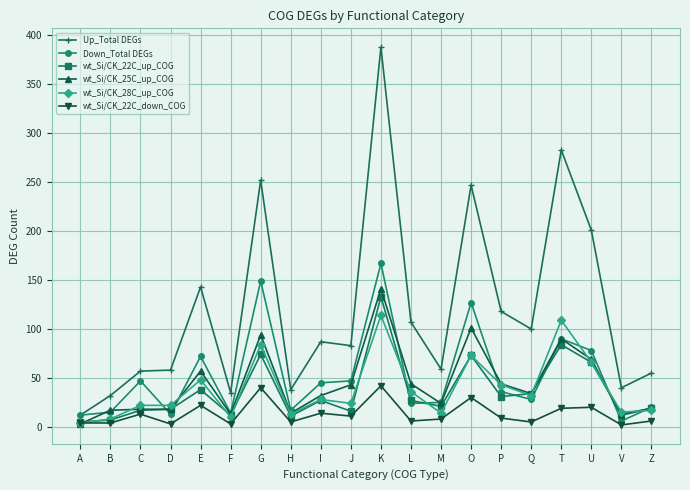

Which series has the largest range (max minus min)?

Up_Total DEGs